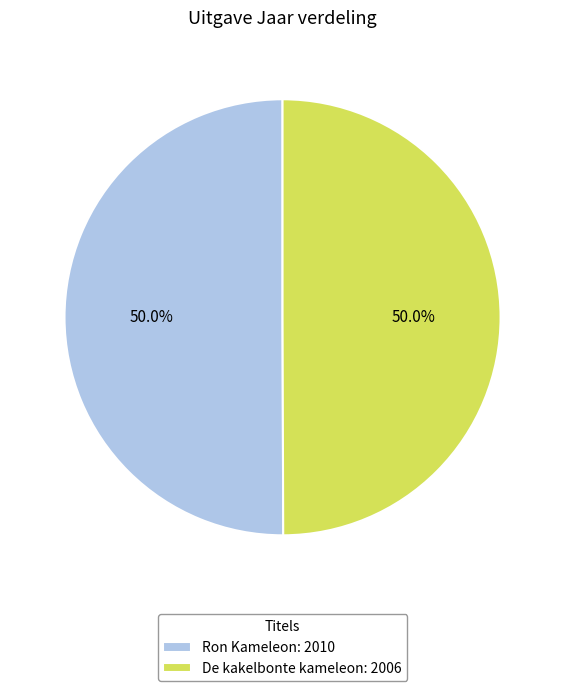

Combined, do De kakelbonte kameleon: 2006 and Ron Kameleon: 2010 account for over 50%?

Yes